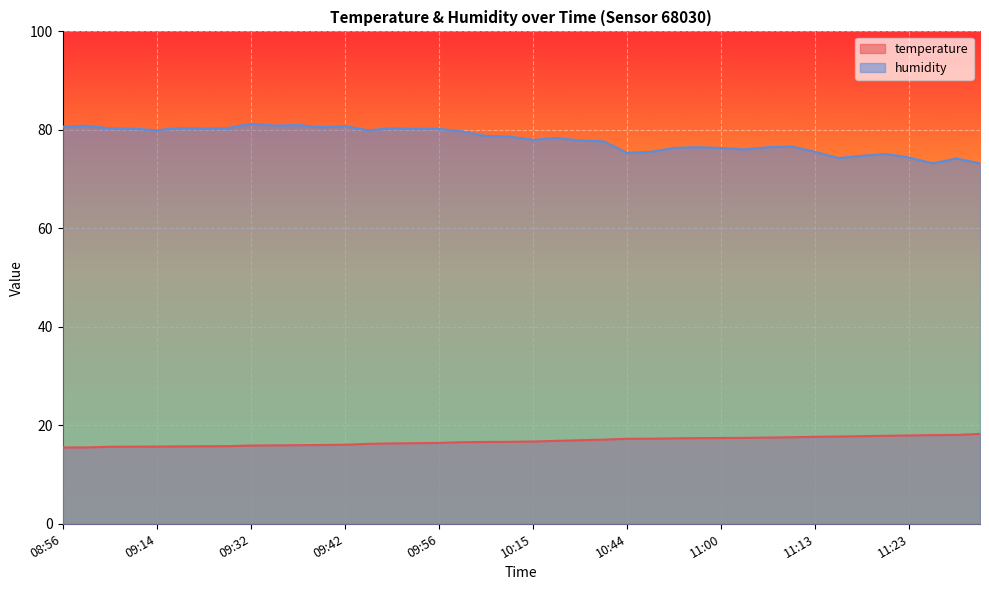

List the series in order of their peak value, lowest first.

temperature, humidity